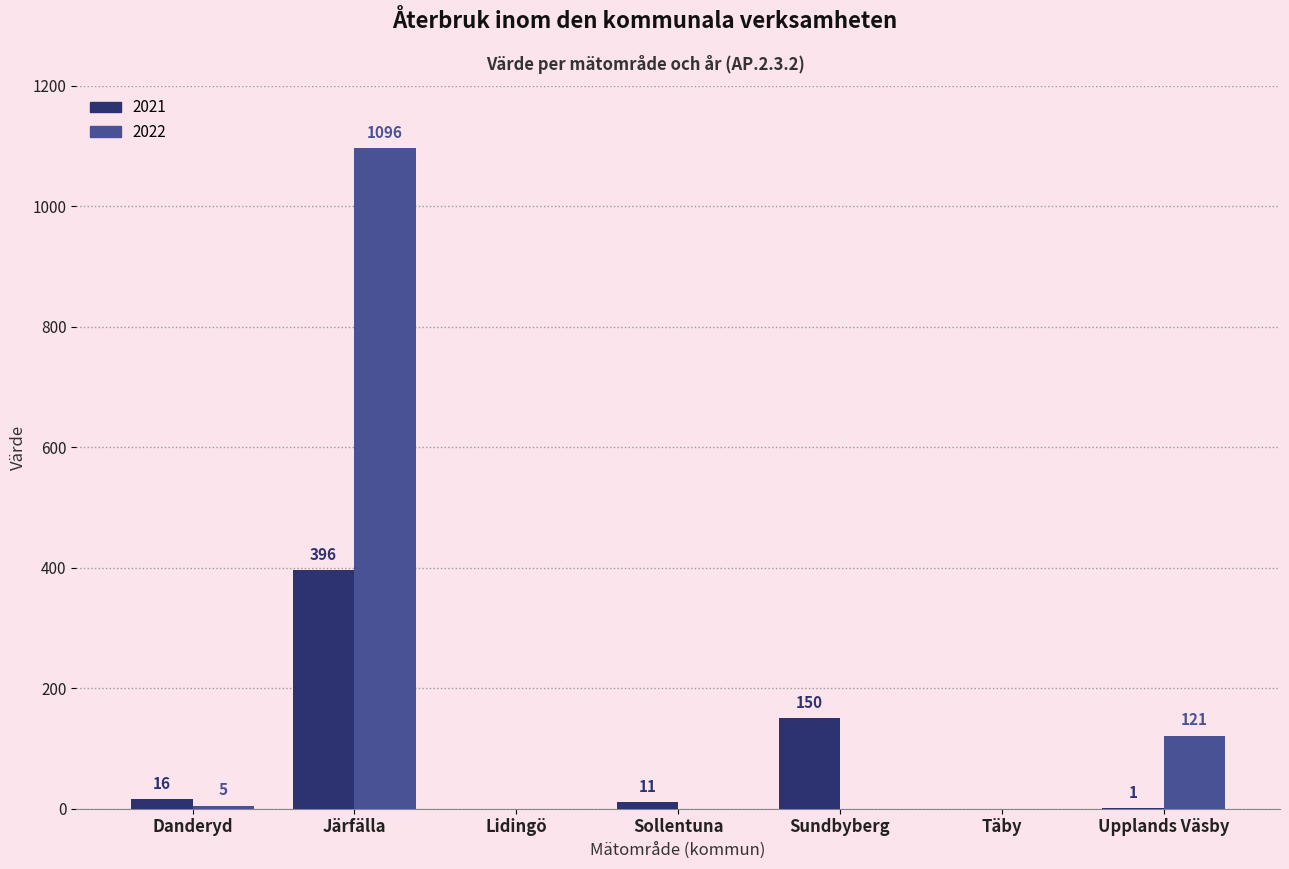

What is the difference between the 2021 values at Täby and Järfälla?

396